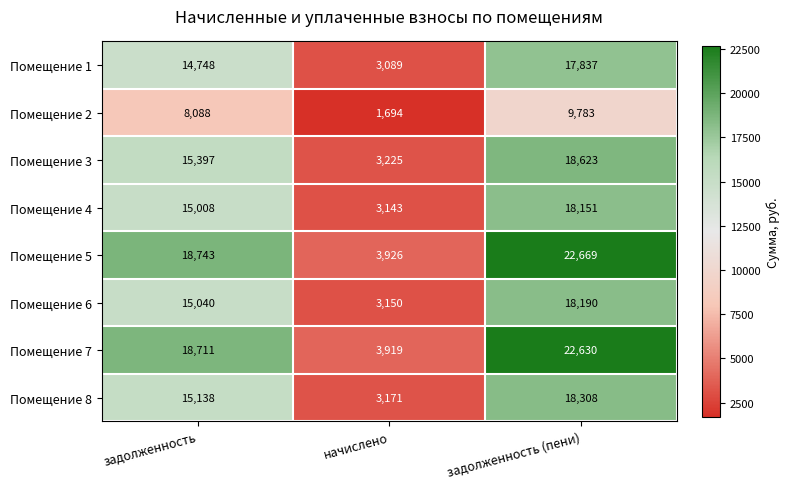

What is the minimum value for Помещение 2?

1694